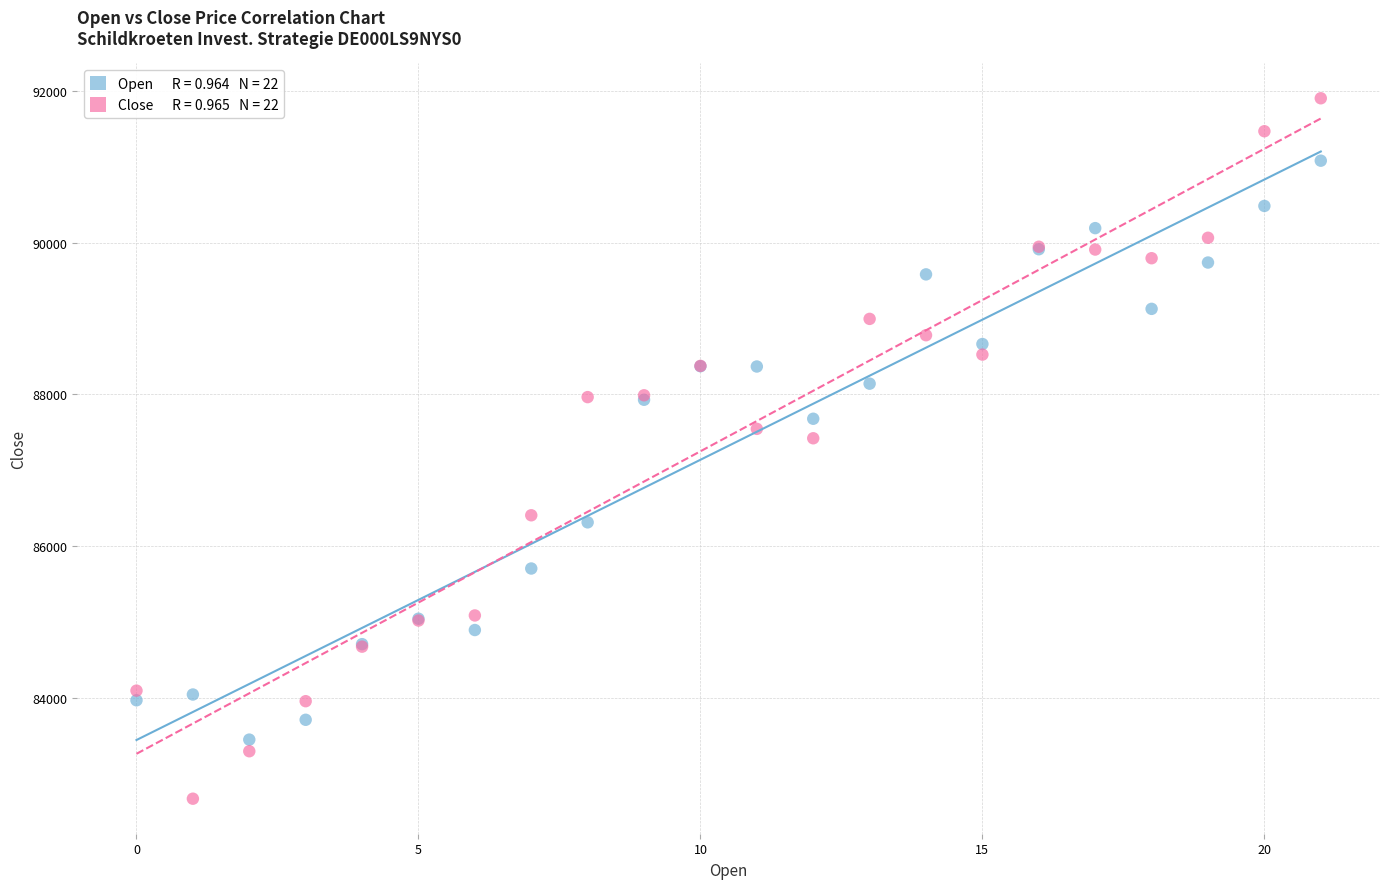

Across all series, what Y value is closest to 87288?

87423